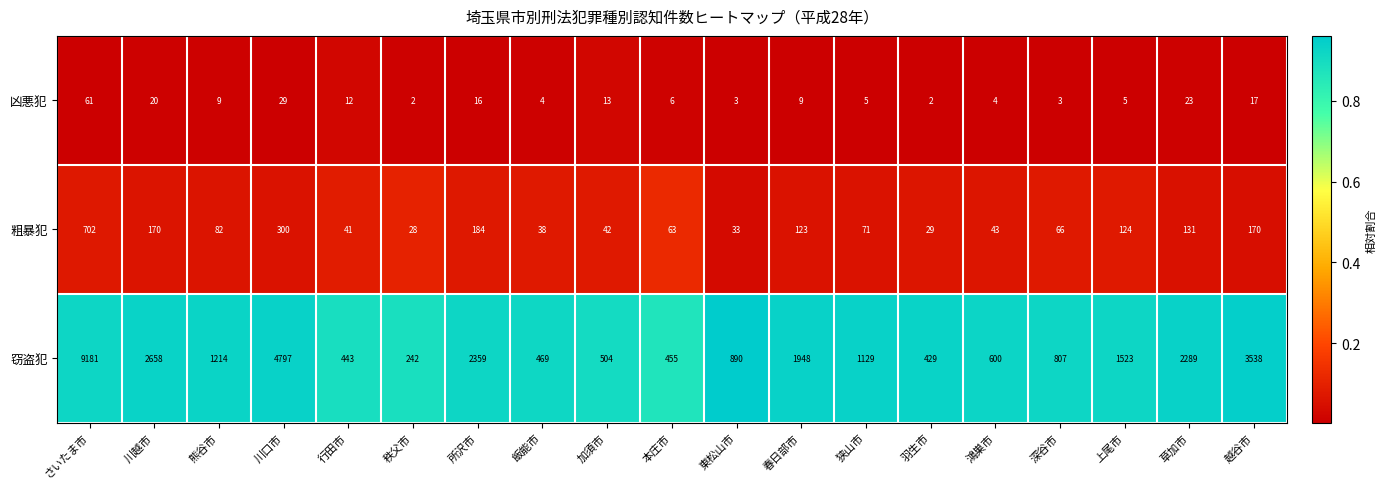

At which label is 粗暴犯 closest to 365?

川口市